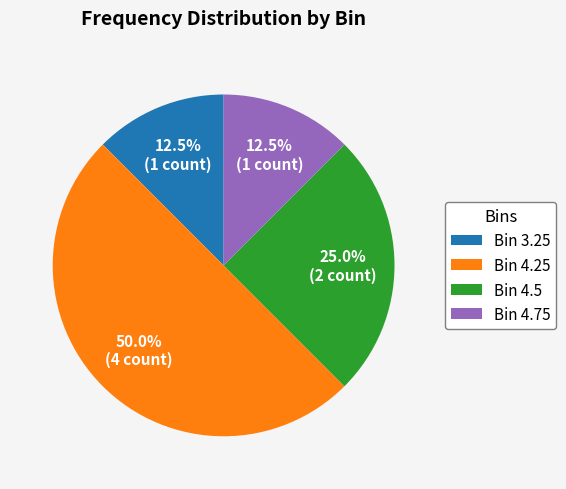

How many slices are in this pie chart?

4